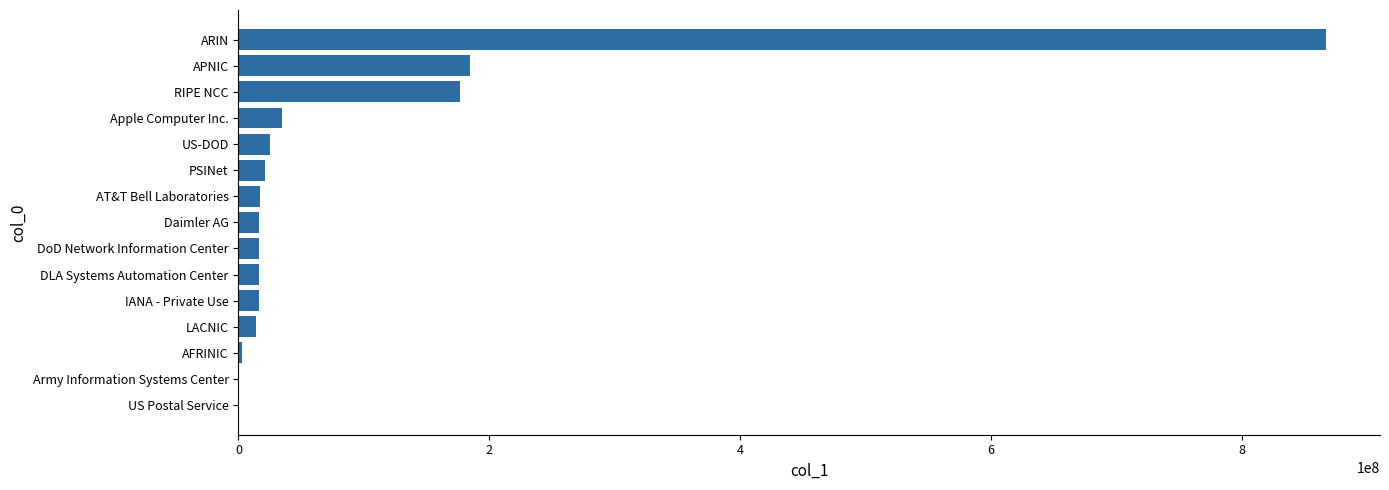

The chart shows a value of 866644160 at ARIN. True or false?

True